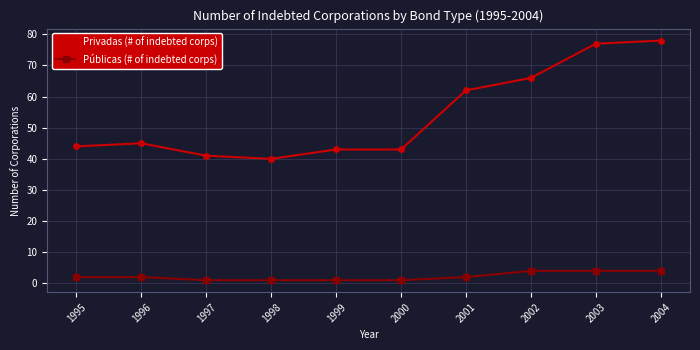

Reading left to right, extract all data points from this chart.

Privadas (# of indebted corps): 1995=44	1996=45	1997=41	1998=40	1999=43	2000=43	2001=62	2002=66	2003=77	2004=78
Públicas (# of indebted corps): 1995=2	1996=2	1997=1	1998=1	1999=1	2000=1	2001=2	2002=4	2003=4	2004=4